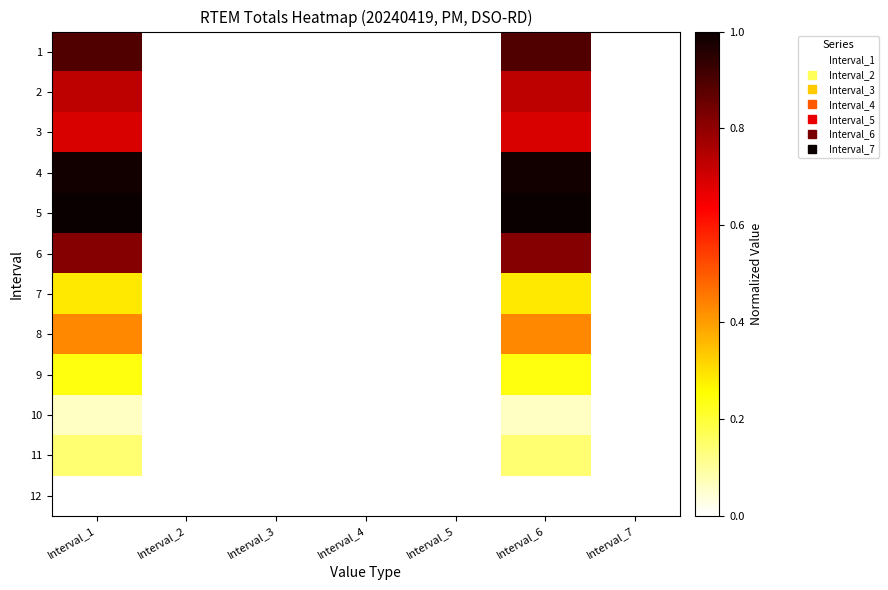

How many series are shown in this chart?

12